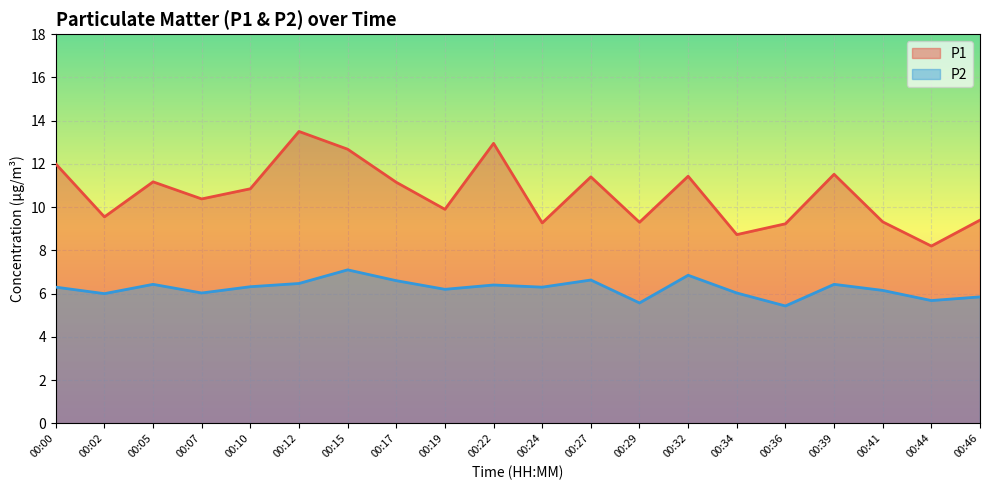

How many lines are shown in the chart?

2